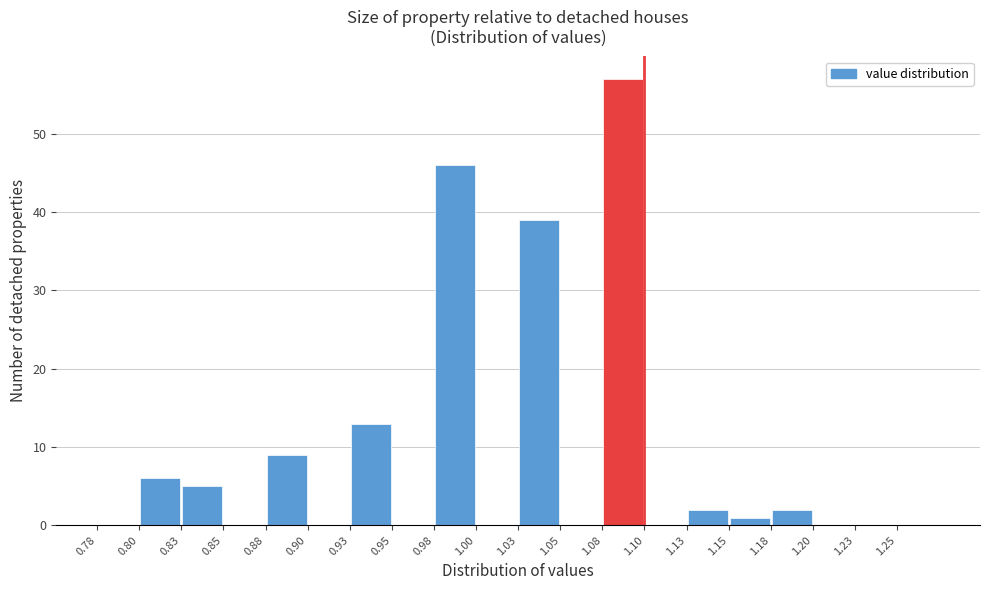

How tall is the bar that spans 0.800 to 0.825 on the x-axis? The values are not printed on the chart, so give them approximately, as read against the axis.

6